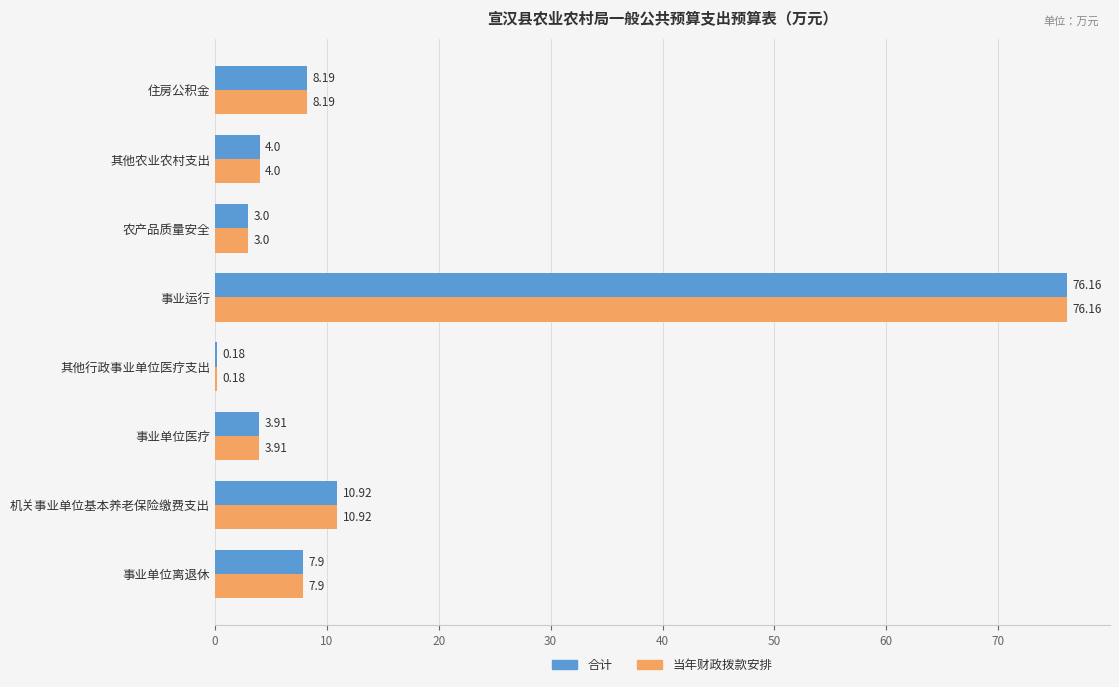

At which label does 合计 reach its peak?

事业运行